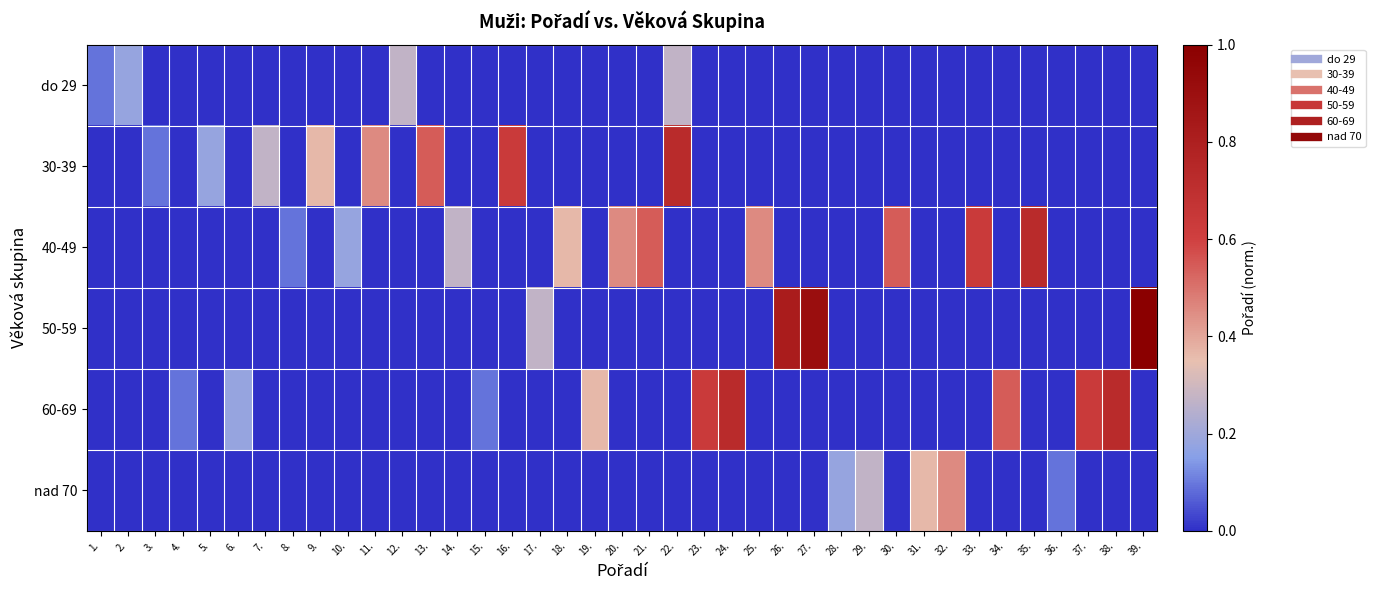

How many series are shown in this chart?

6